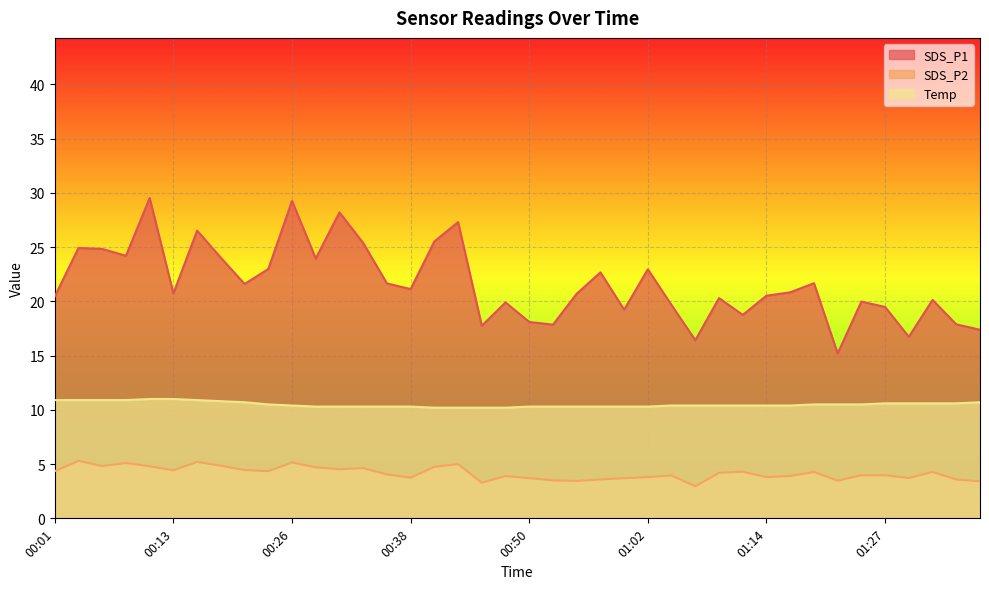

How many lines are shown in the chart?

3